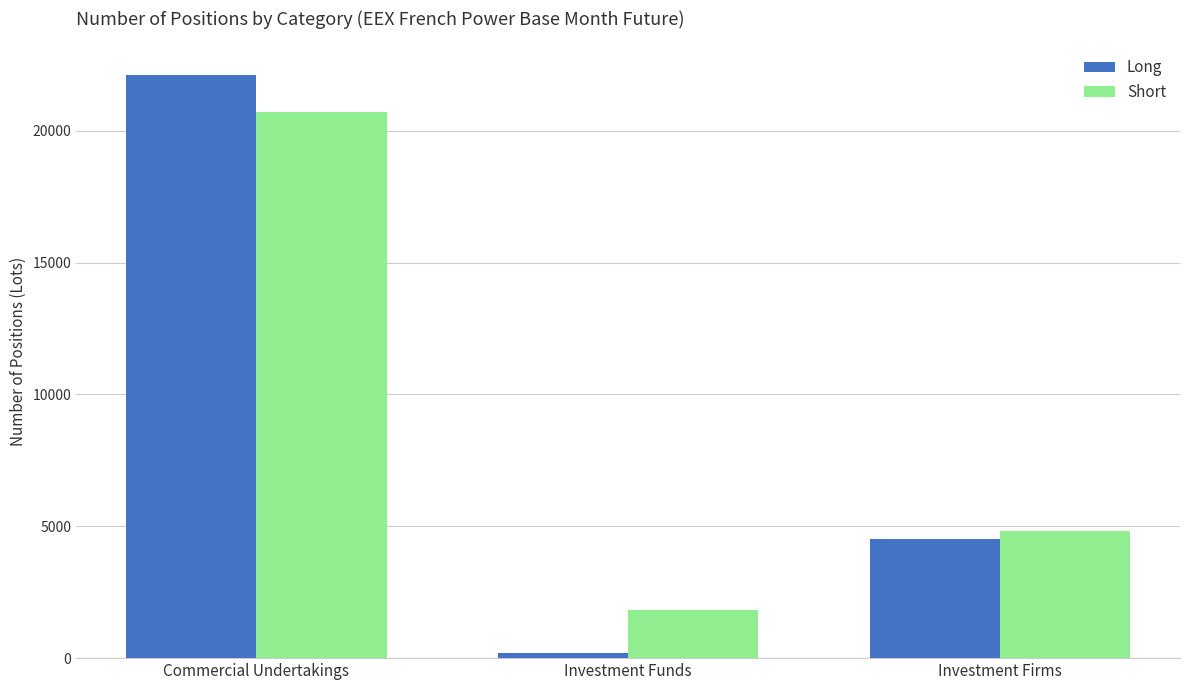

How many bars are there in total?

6